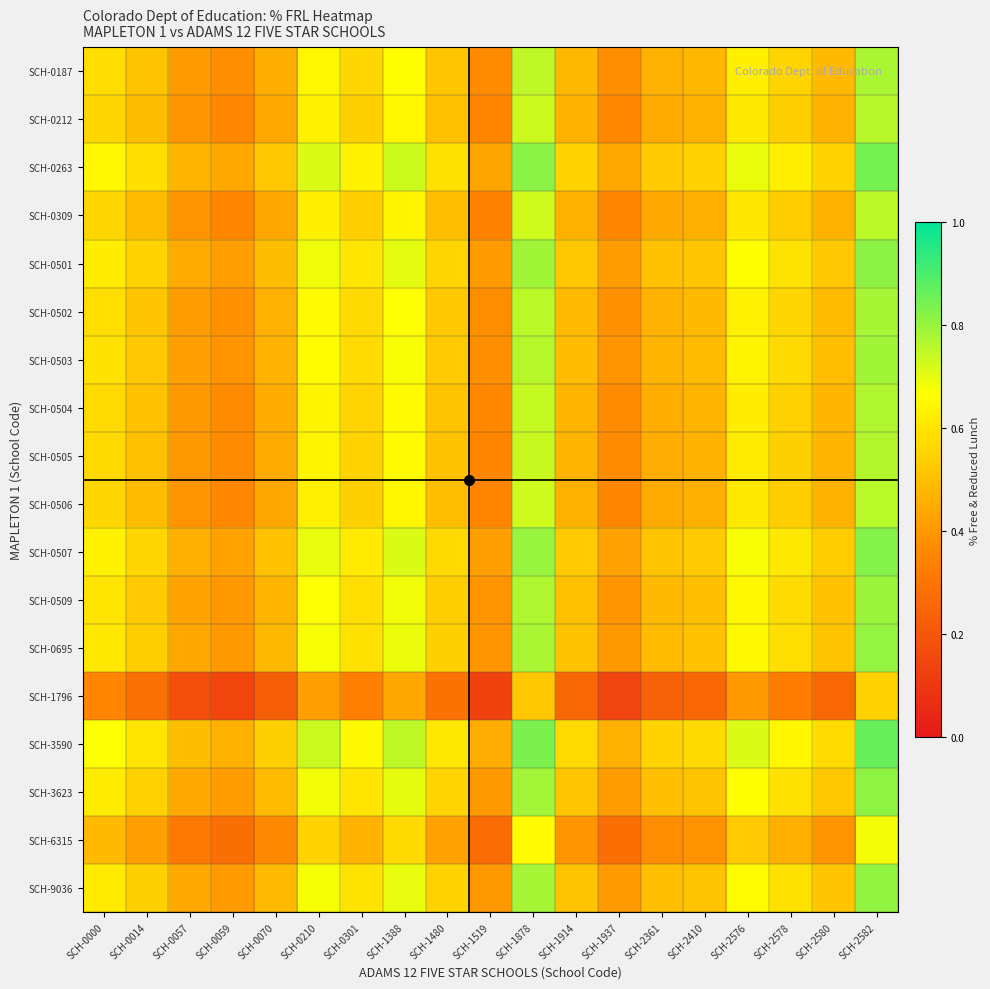

Which label corresponds to the largest value in the chart?

SCH-2582